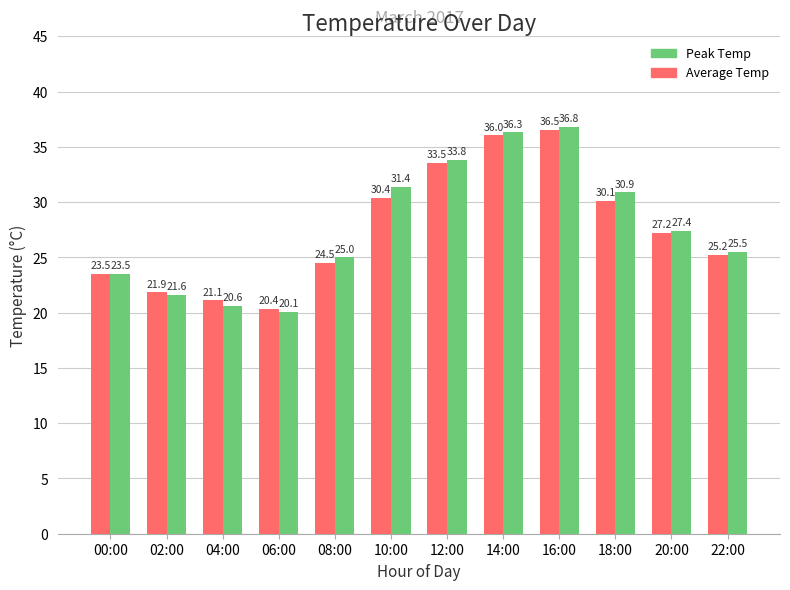

How many categories are shown in the chart?

12